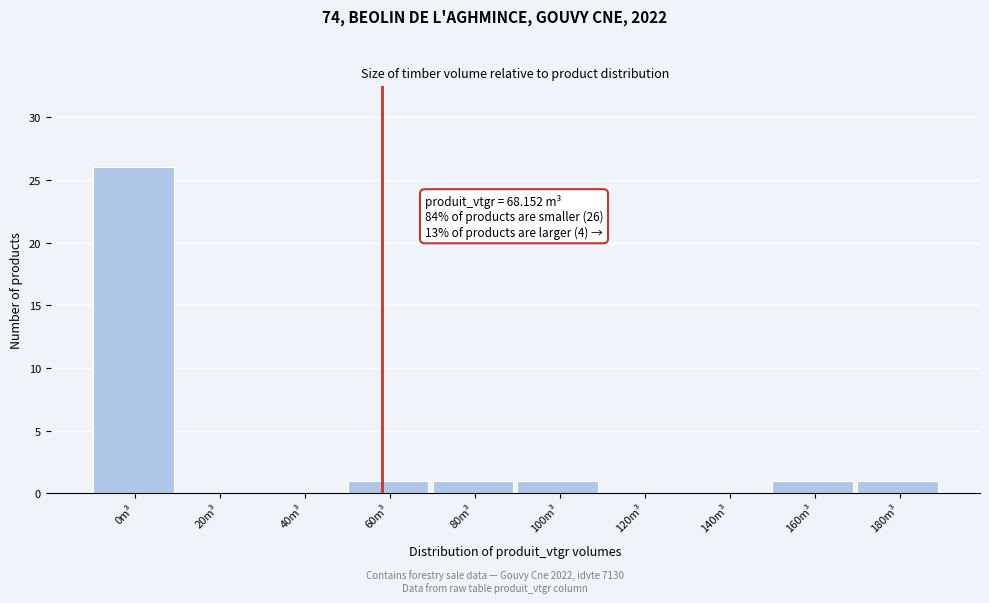

Reading left to right, list all the values displayed in this chart.

0m³=26	20m³=0	40m³=0	60m³=1	80m³=1	100m³=1	120m³=0	140m³=0	160m³=1	180m³=1